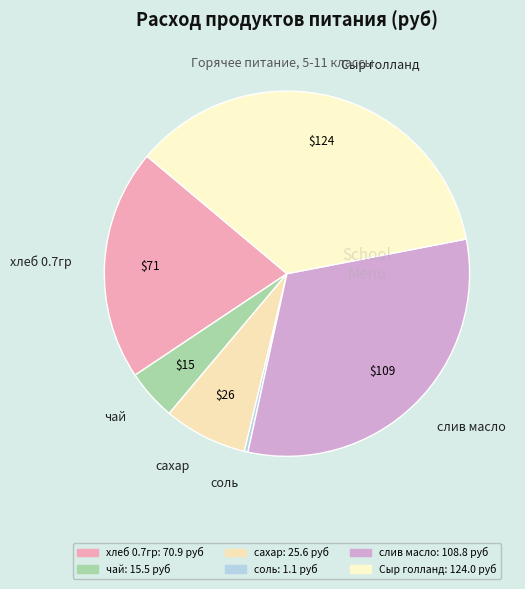

Count the number of slices in the pie.

6